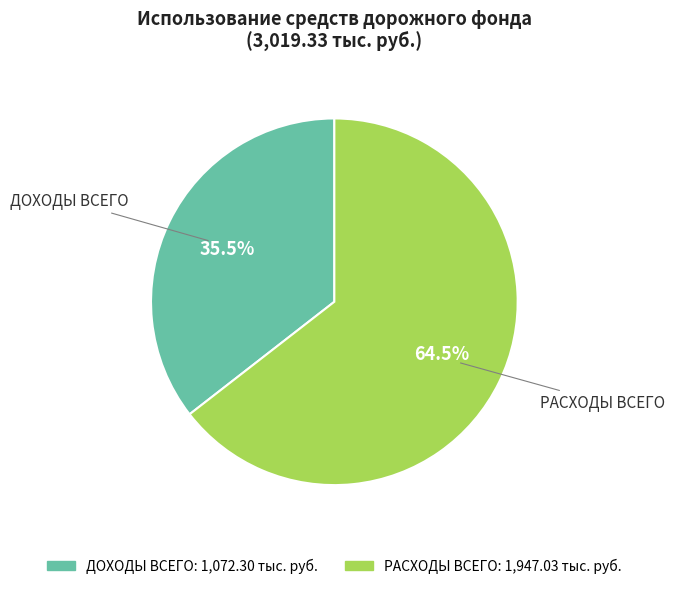

To the nearest percent, what is the combined percentage of РАСХОДЫ ВСЕГО and ДОХОДЫ ВСЕГО?

100%